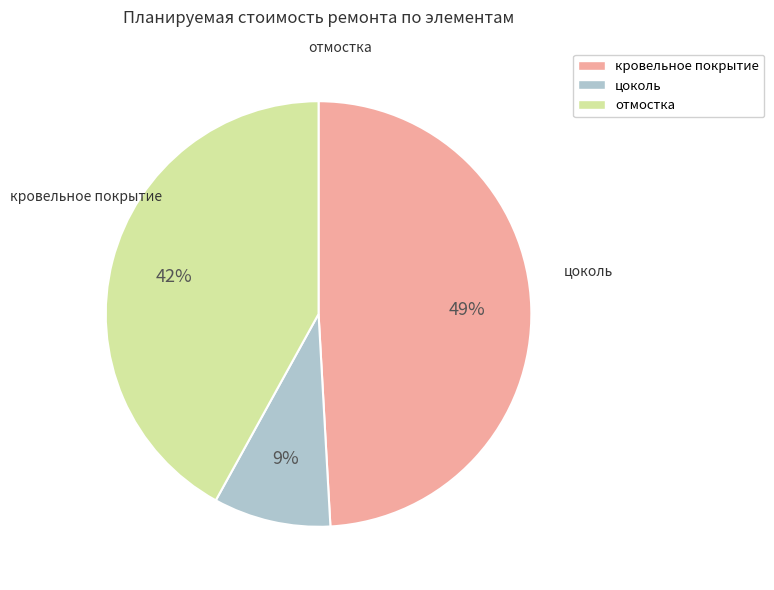

What is the ratio of the value at отмостка to the value at цоколь?

4.7